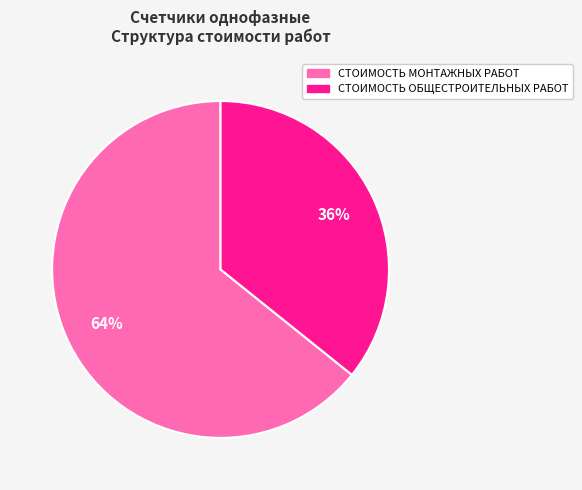

Is there any slice that represents more than half of the pie?

Yes